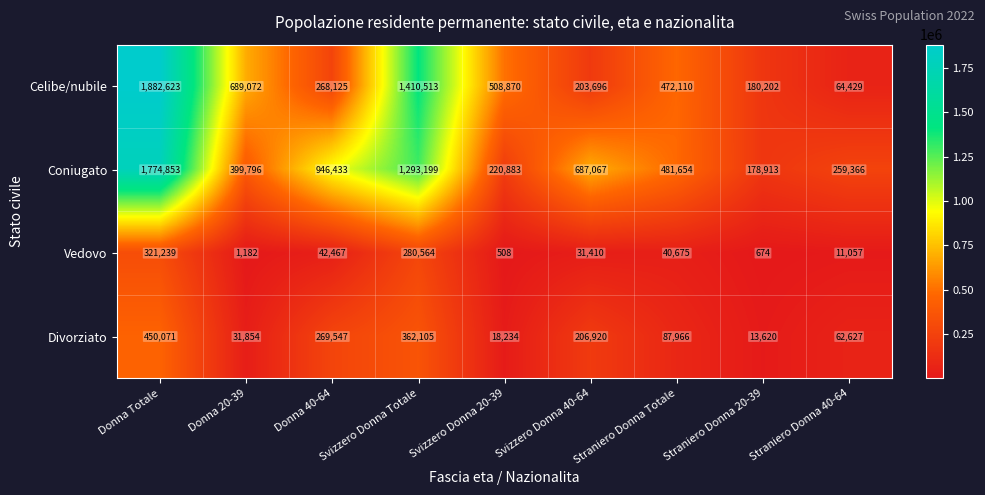

Which series has the widest spread of values?

Celibe/nubile